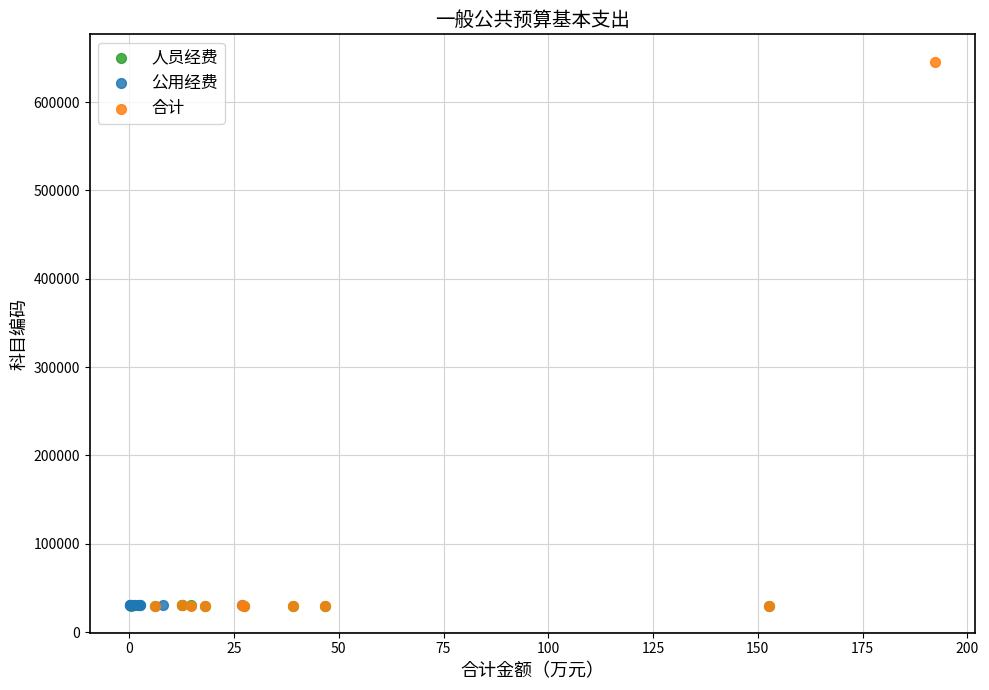

Which series has the largest Y range (max minus min)?

合计